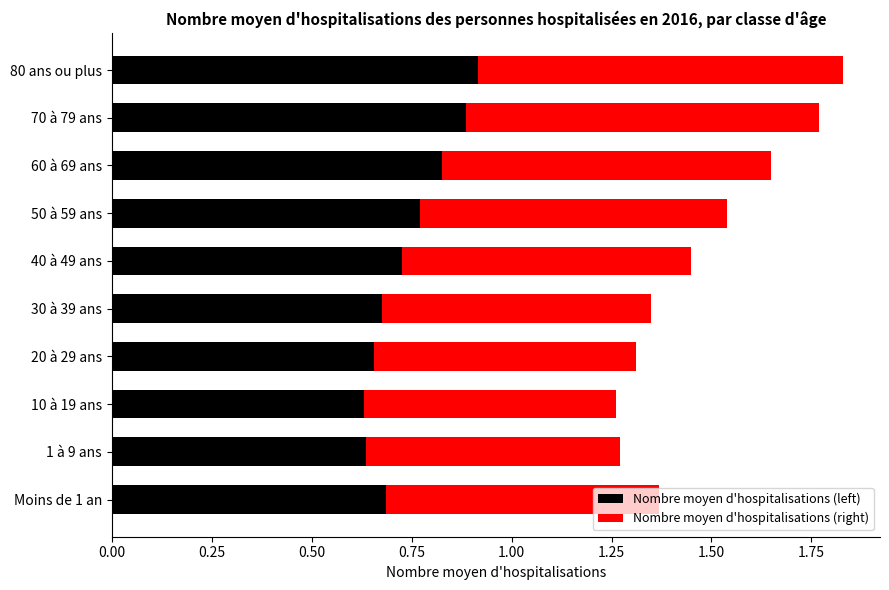

What is the highest value of the Nombre moyen d'hospitalisations (left) series?

0.9